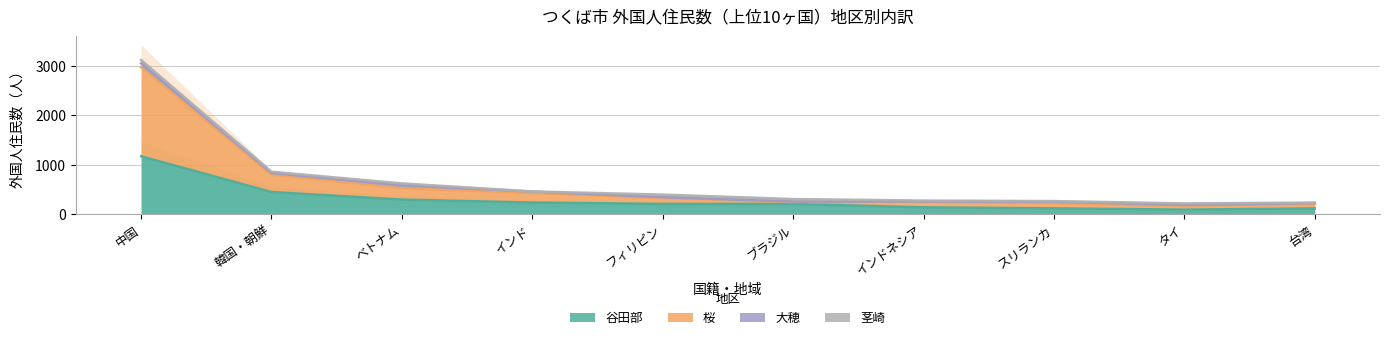

What is the label of the 7th point from the left?

インドネシア